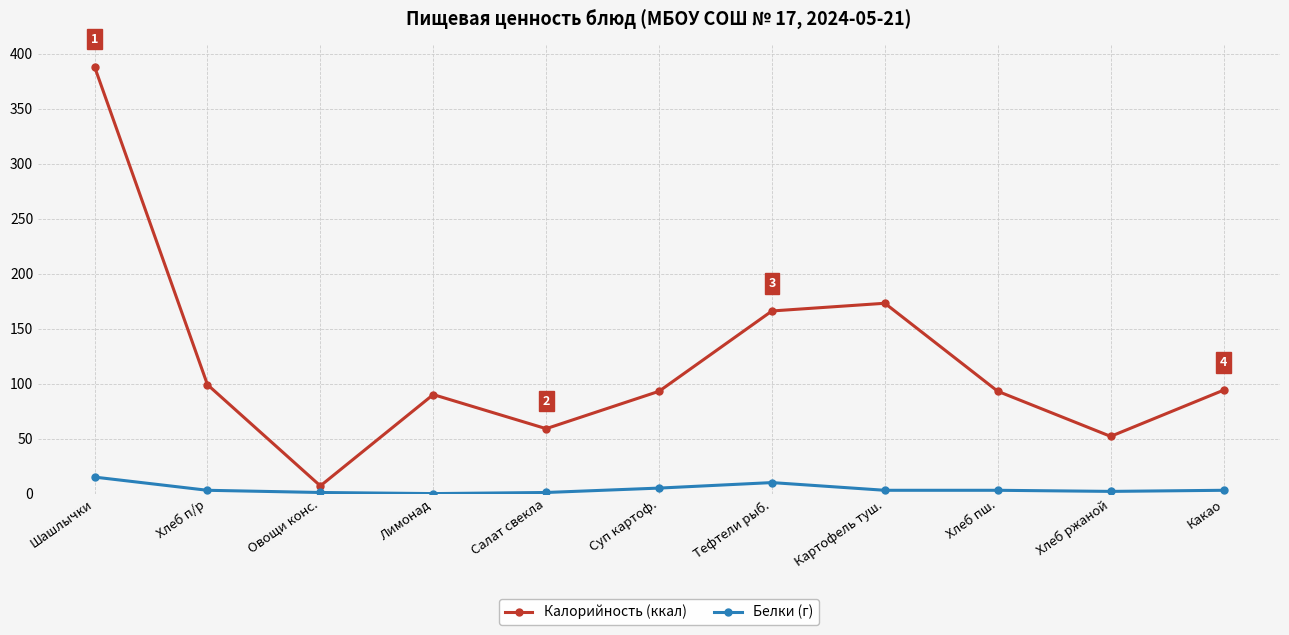

True or false: Калорийность (ккал) and Белки (г) intersect in this chart.

False